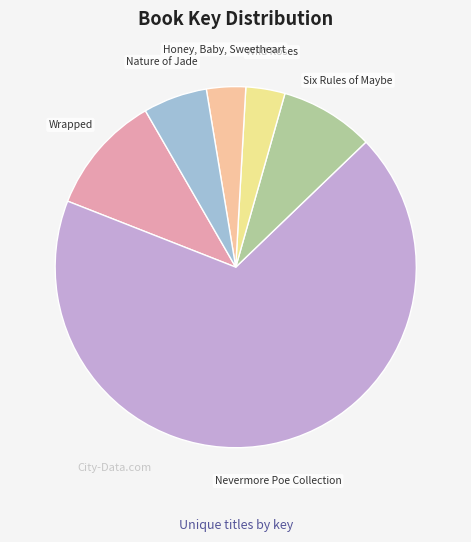

Is there any slice that represents more than half of the pie?

Yes